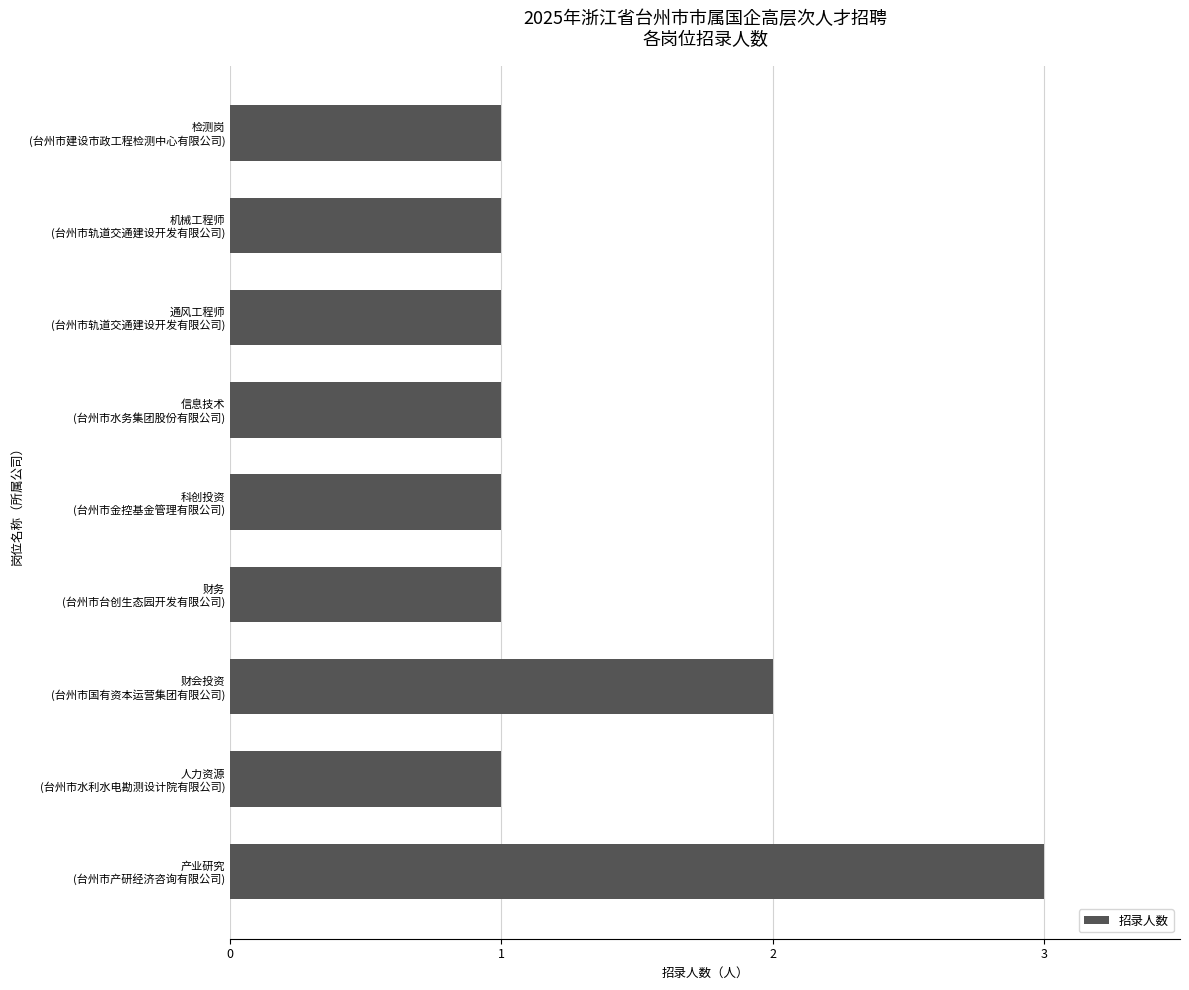

Reading top to bottom, extract all data points from this chart.

1	1	1	1	1	1	2	1	3